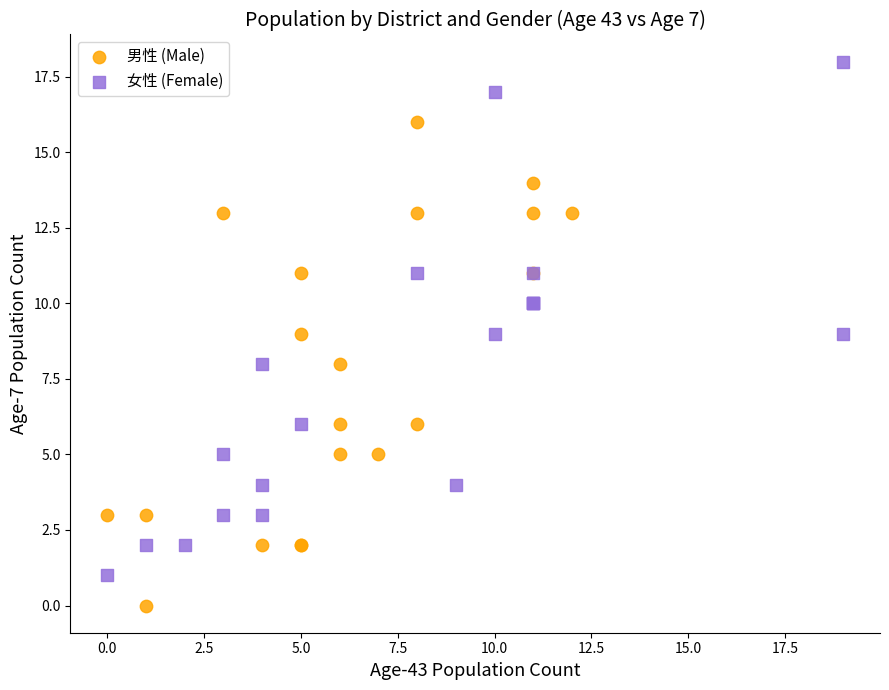

What are all the series names shown in the legend?

男性 (Male), 女性 (Female)